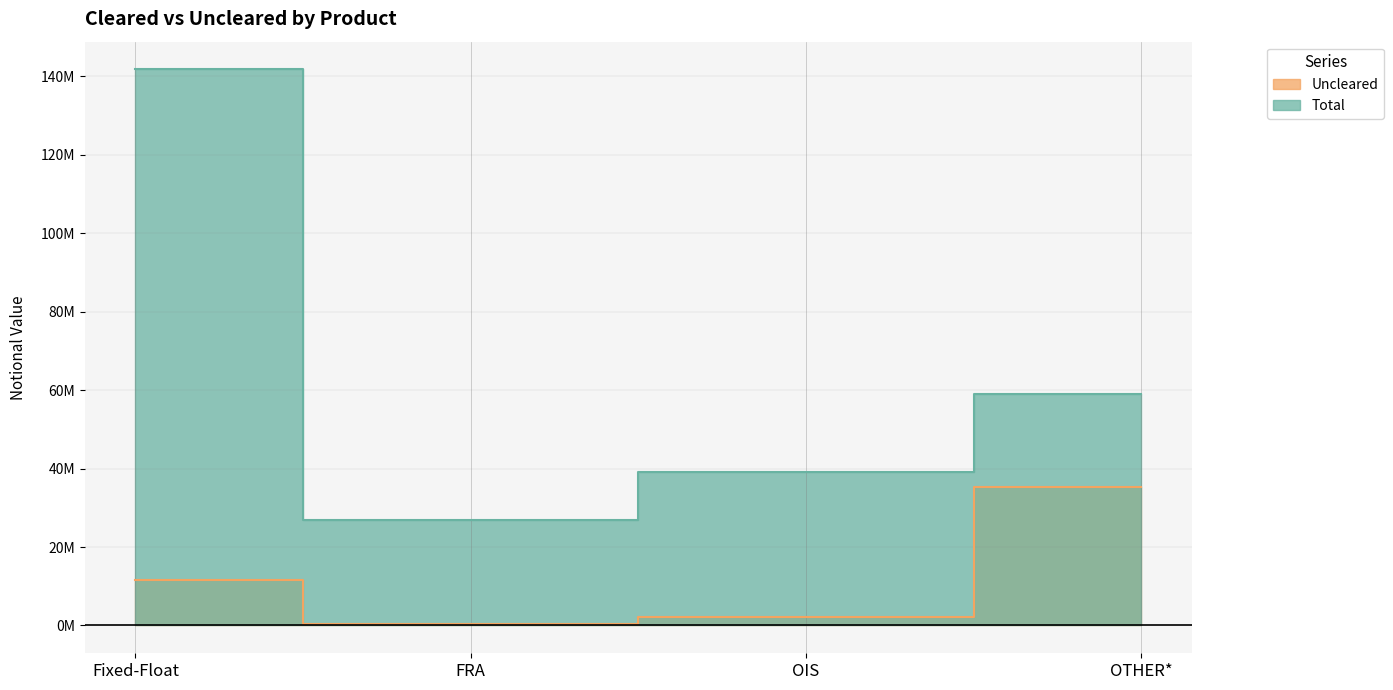

Which series has the largest total across all categories?

Total